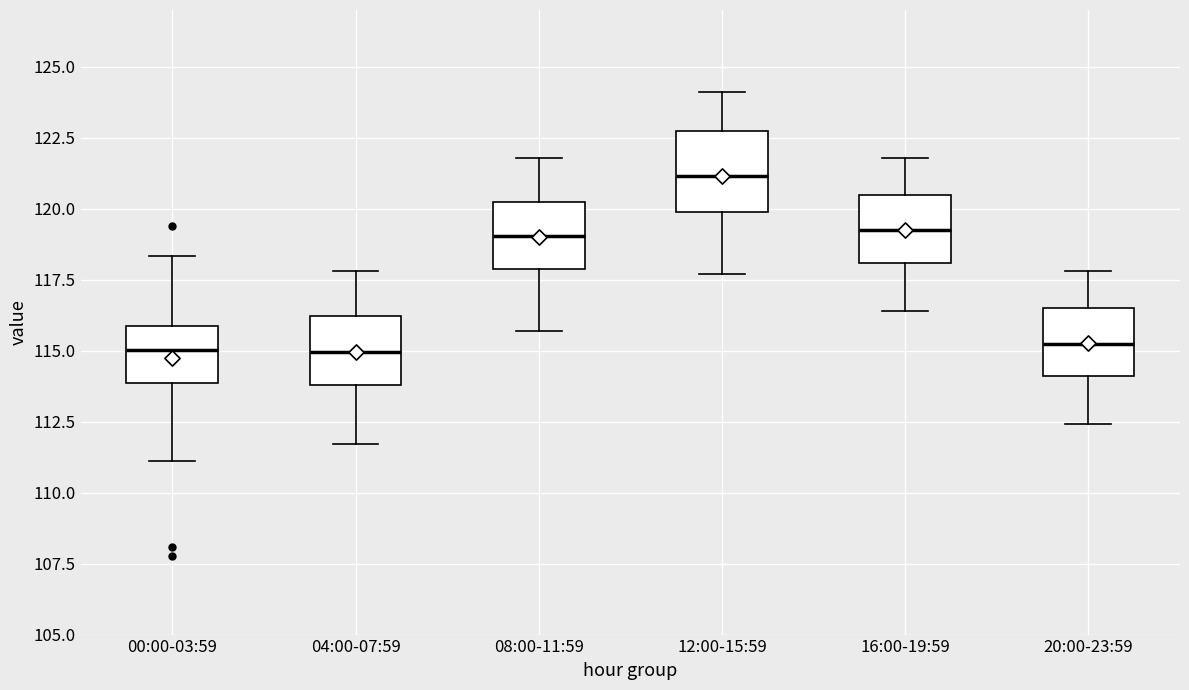

Which box has the highest median line?

12:00-15:59